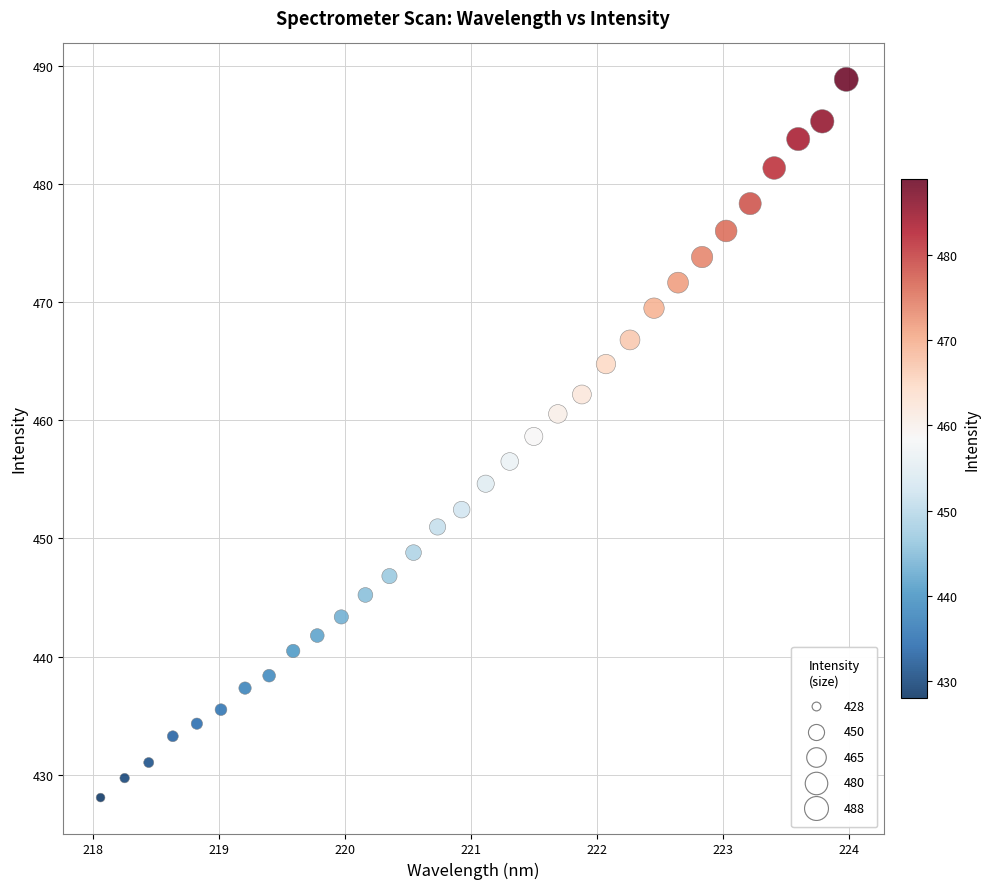

What is the range of Y values (max minus min)?

60.8